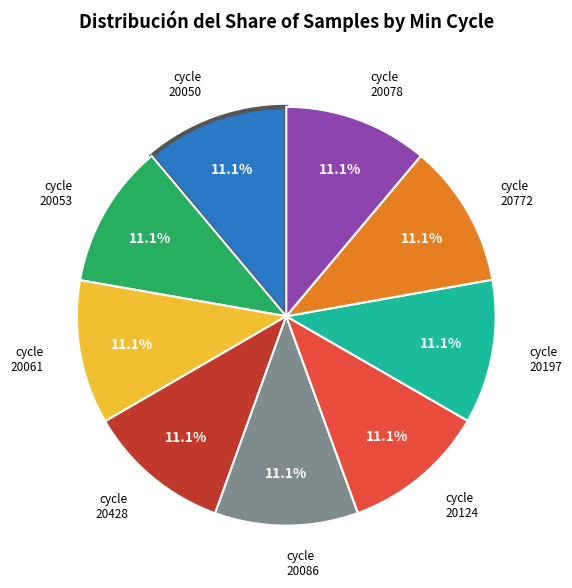

Does any single category account for the majority?

No